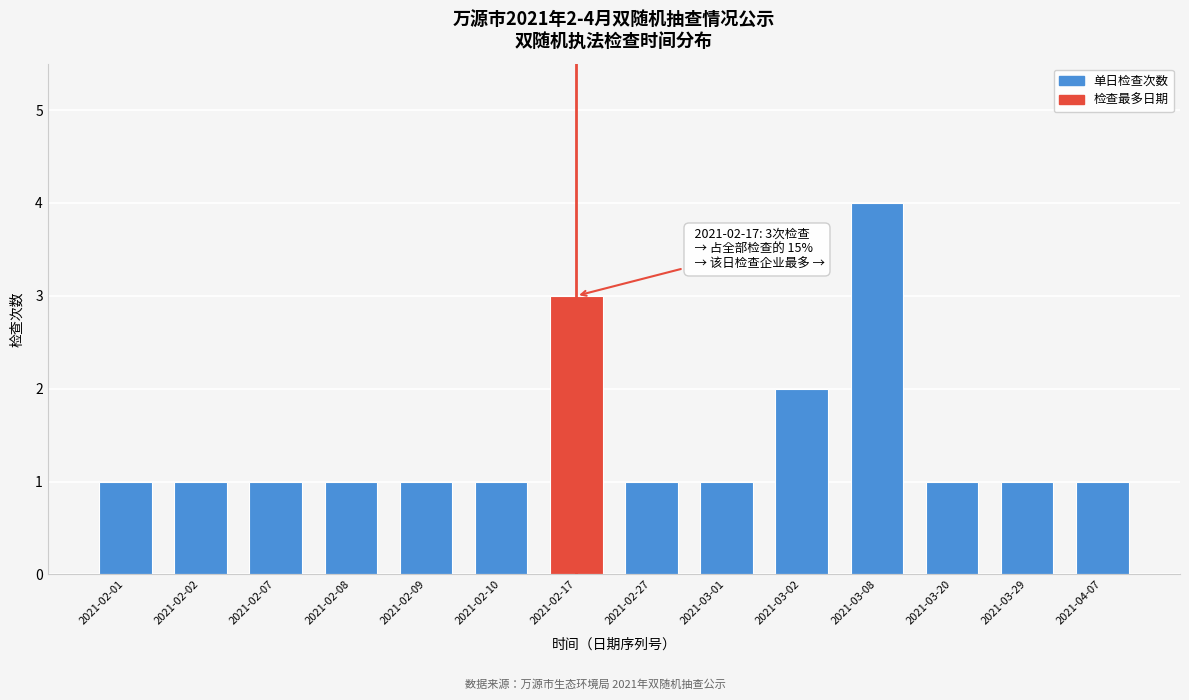

Reading left to right, transcribe all the data shown in this chart.

1	1	1	1	1	1	3	1	1	2	4	1	1	1